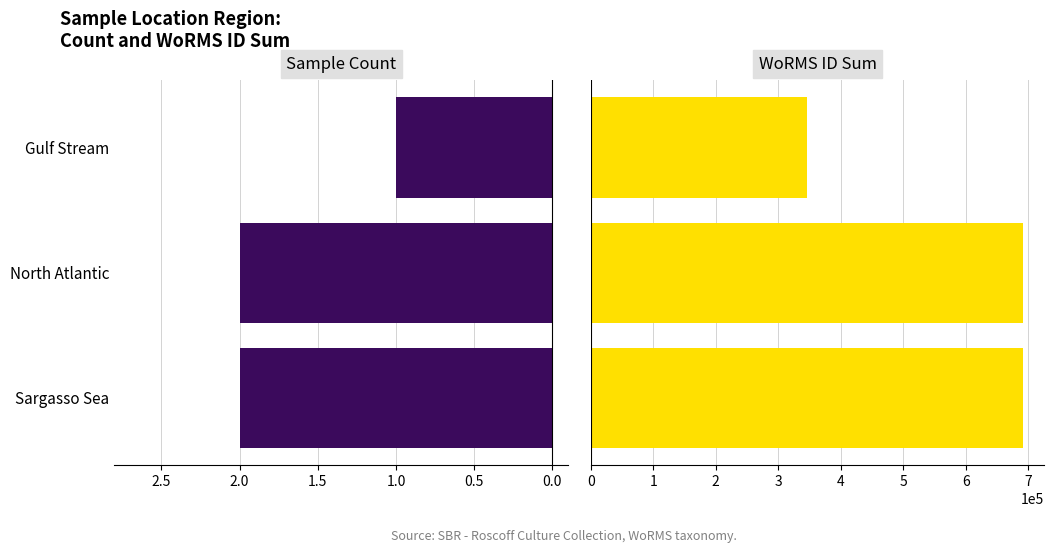

How many data points in WoRMS ID Sum are less than 691032?

1